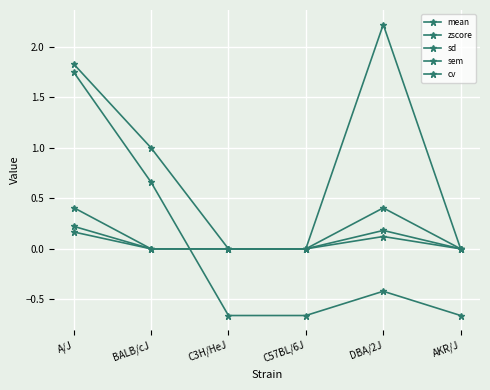

What position from the right is C3H/HeJ?

4